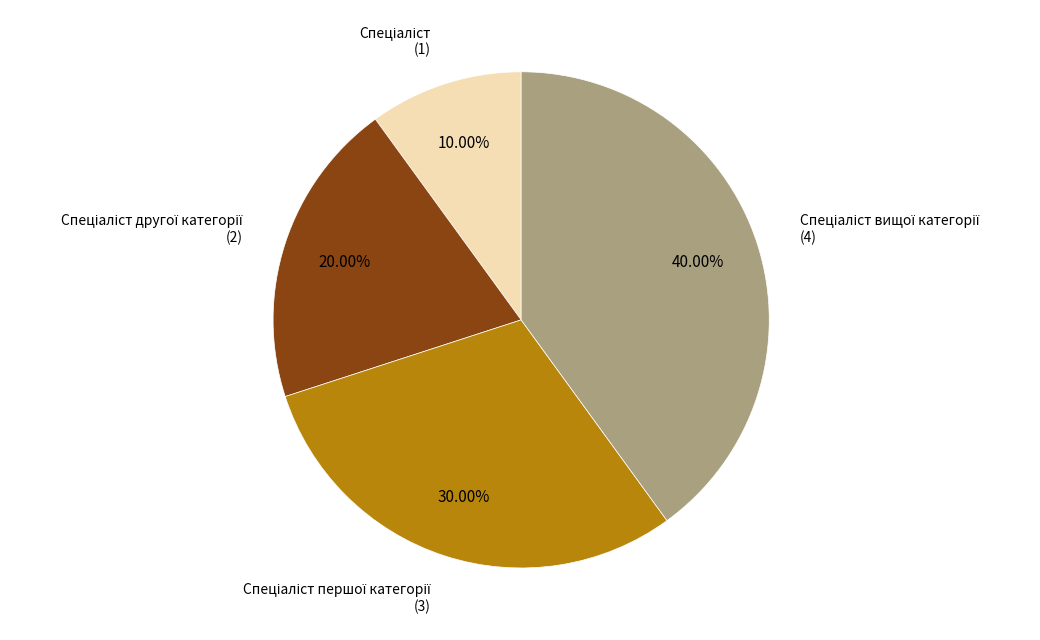

Is there a majority slice in this chart?

No